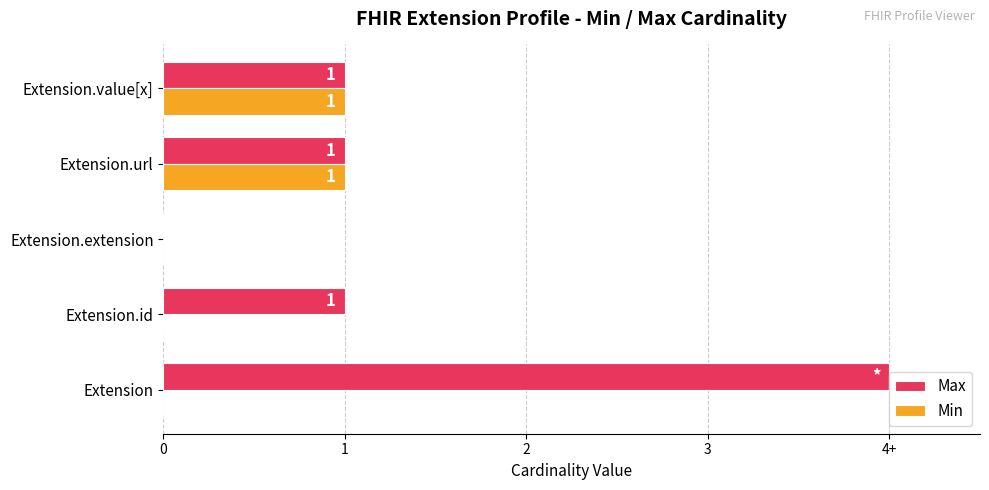

Which series has the largest total across all categories?

Max